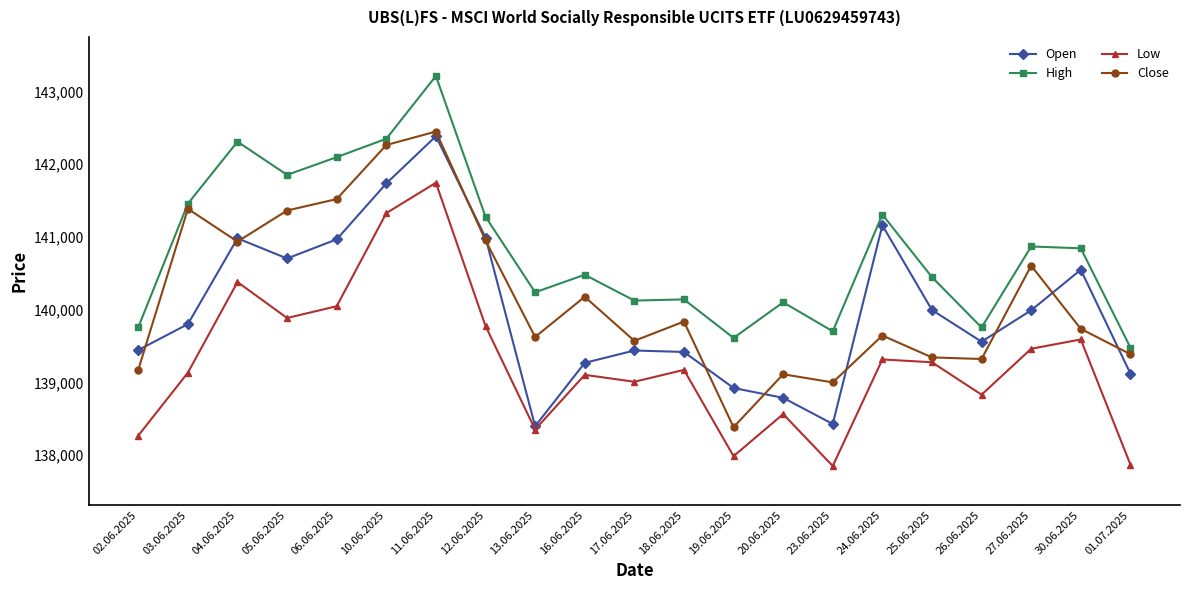

What is the difference between the highest and lowest values at 17.06.2025?

1117